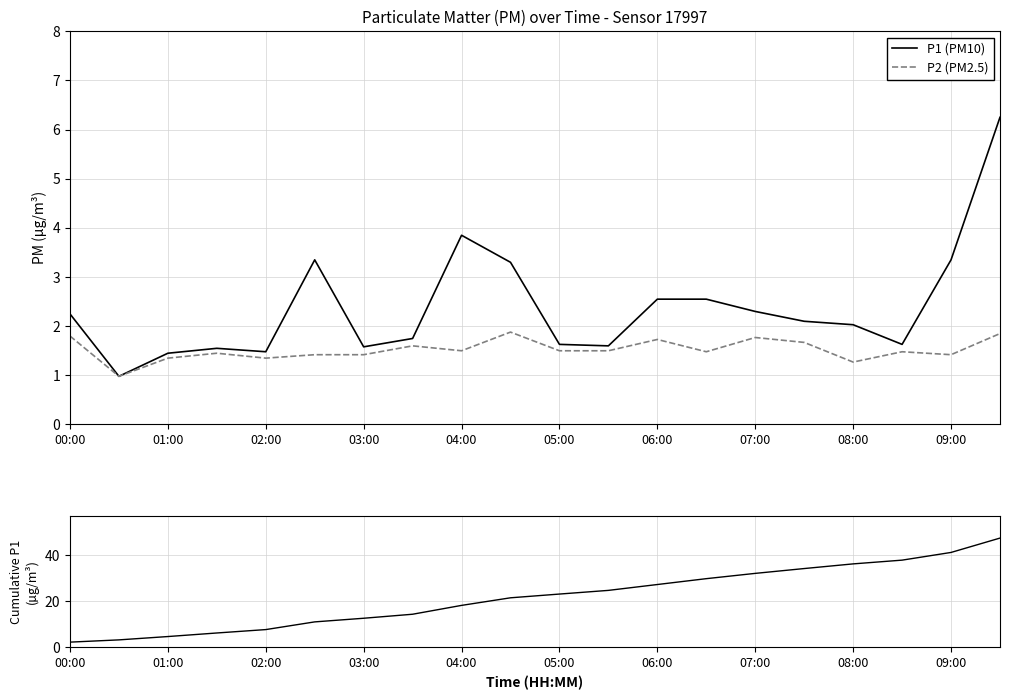

At which label does P1 (PM10) first exceed 2?

00:00